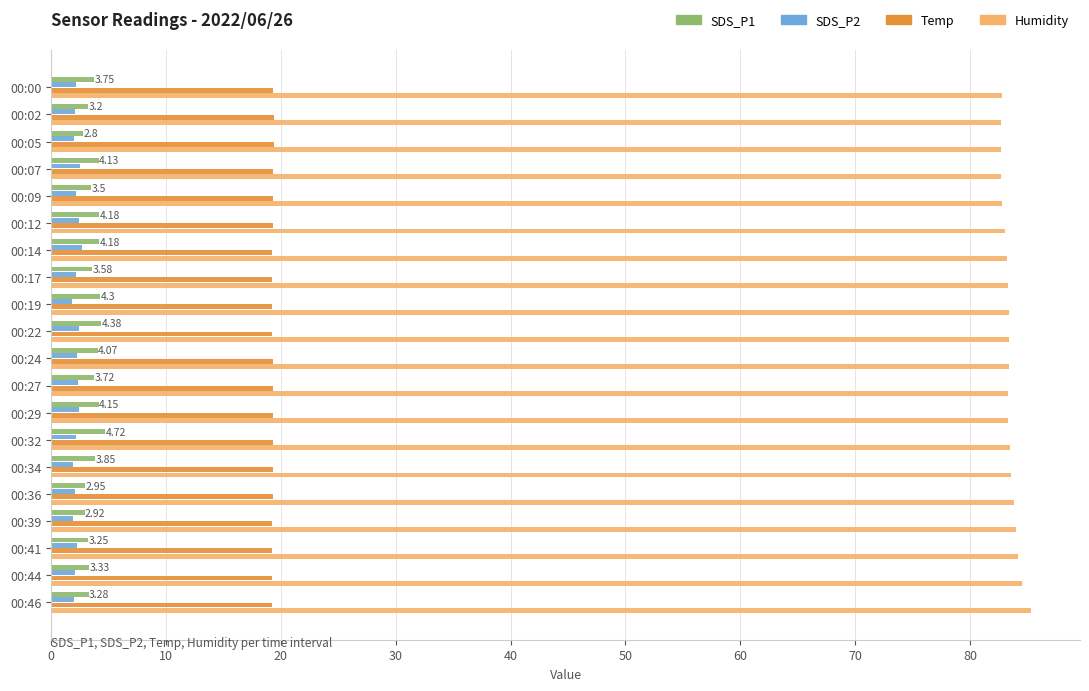

What is the difference between the second highest and second lowest values in the Humidity series?

1.8